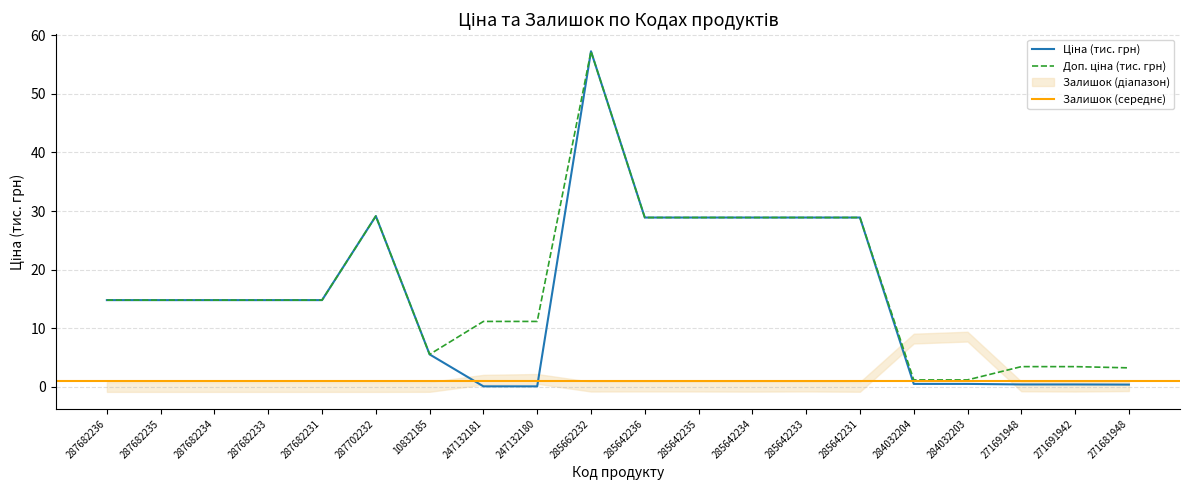

True or false: Доп. ціна and Ціна cross at least once.

False